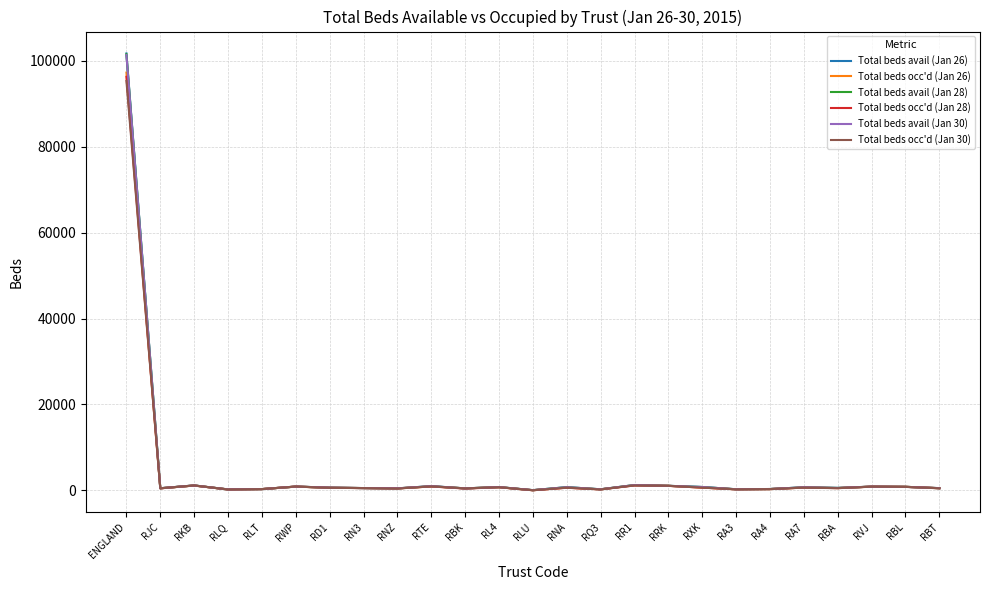

At which category is the sum across all series the highest?

ENGLAND